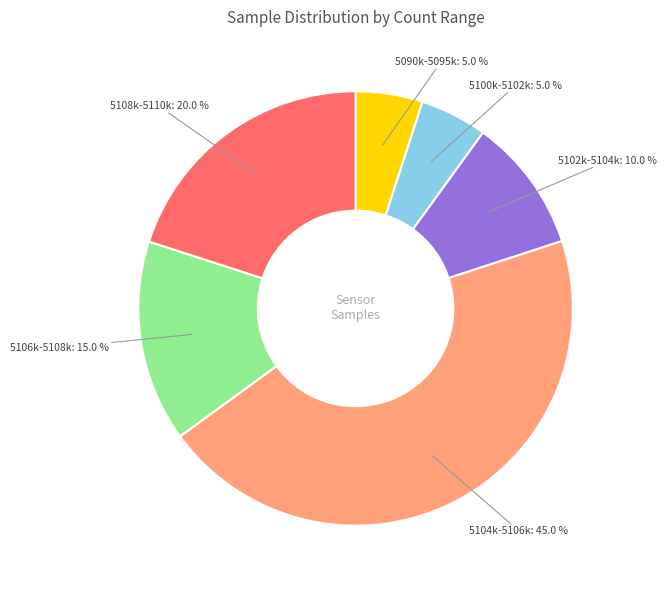

Is there any slice that represents more than half of the pie?

No